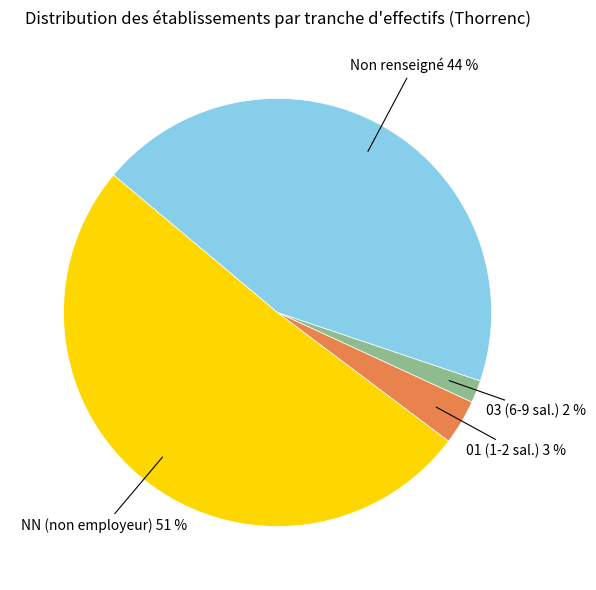

To the nearest percent, what is the difference between the largest and smallest slice percentages?

49%